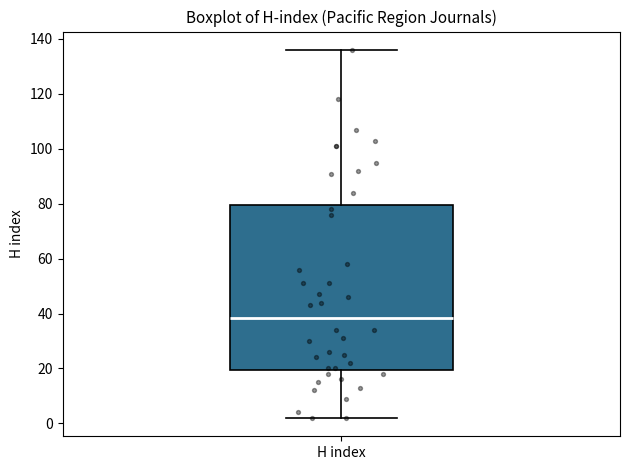

Read this box plot against the y-axis: the position of the median line, the range covered by the box, and the ends of both whiskers. The values are not printed on the chart, so give them approximately, as read against the axis.

median 38, box 20 to 80, whiskers 2 to 136